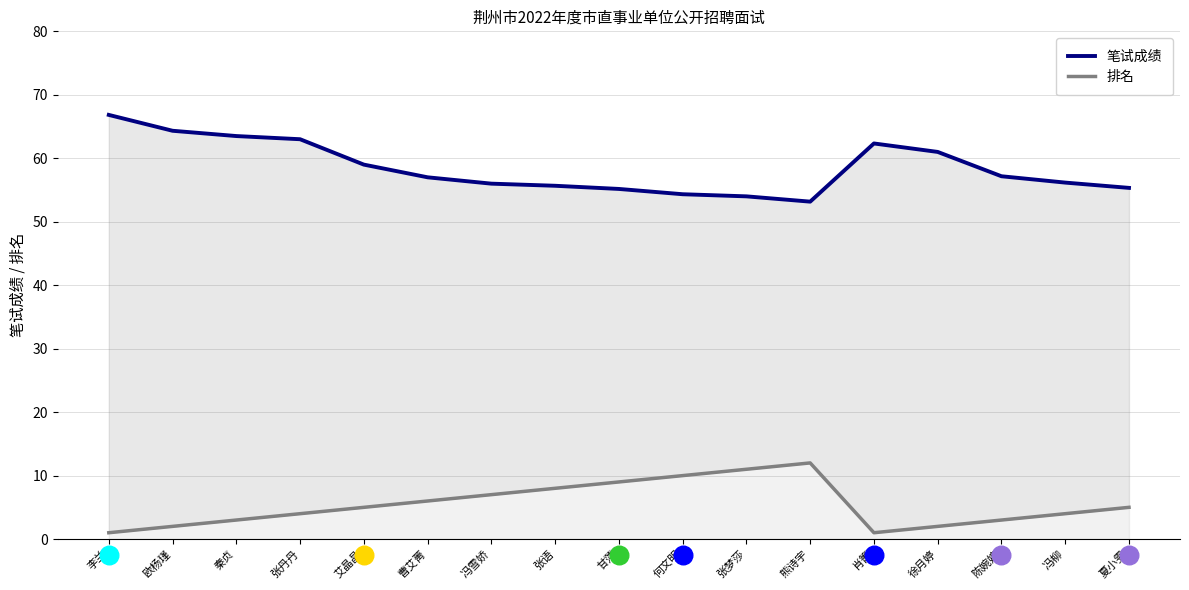

At how many categories does at least one series exceed 28?

17